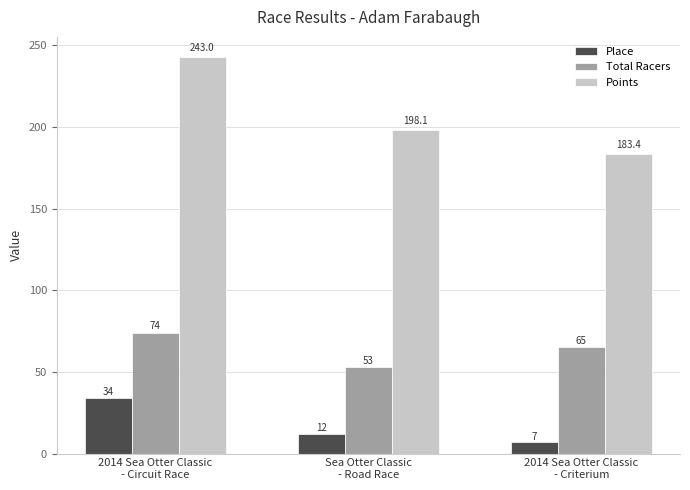

What is the lowest value of the Place series?

7.0